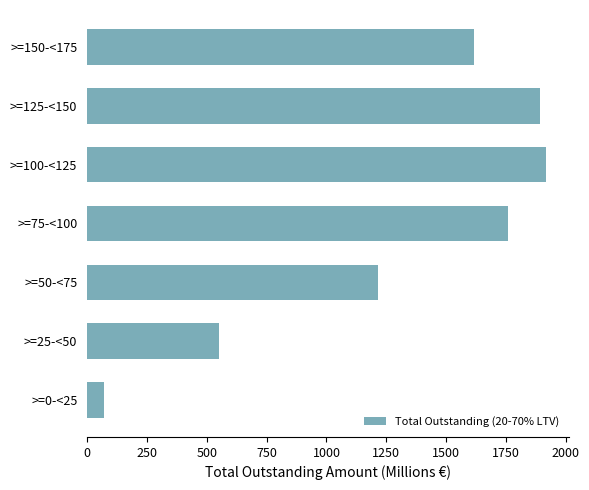

What is the sum of all values?

9021.4